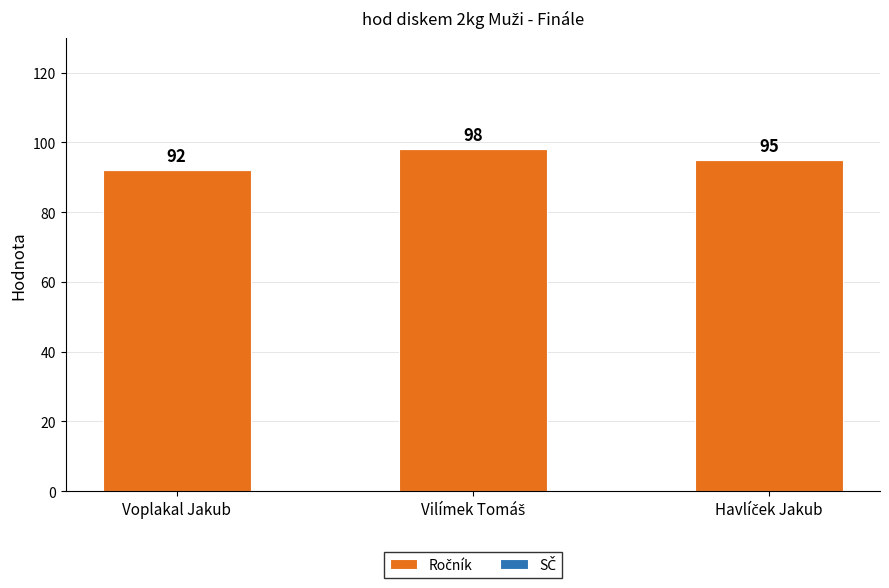

Does the chart contain stacked bars?

No